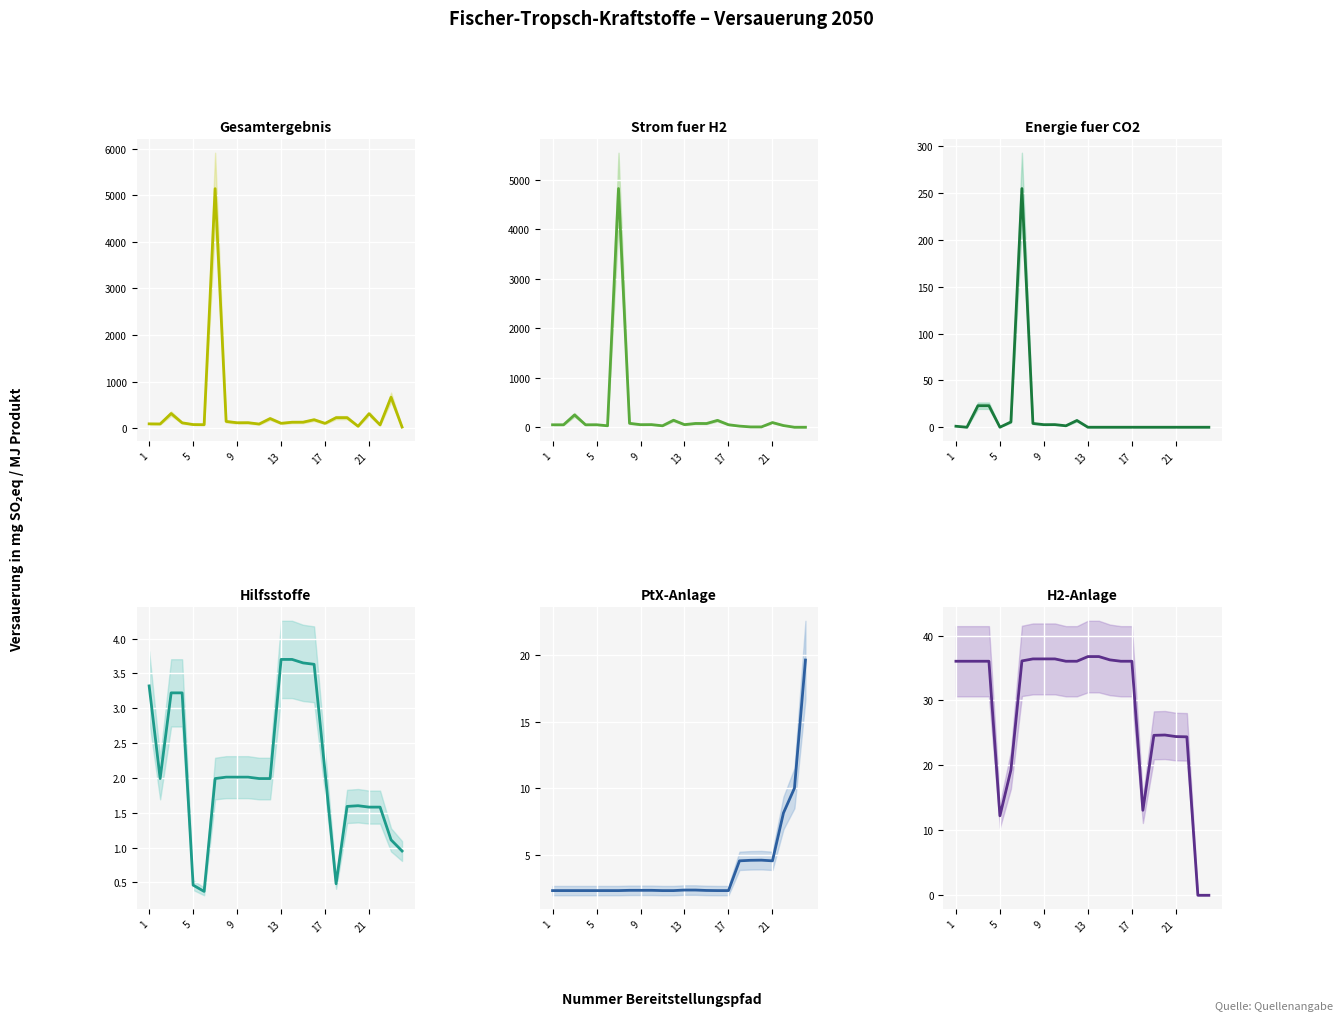

True or false: Gesamtergebnis has a value of 155.5 at 17.

False